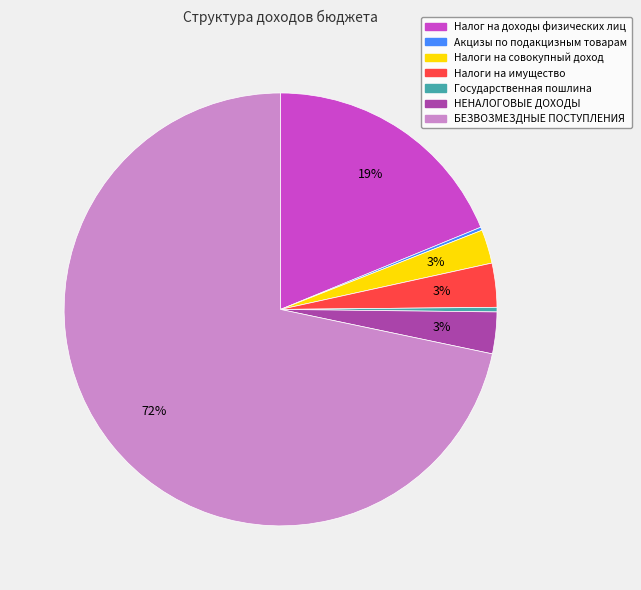

What is the largest slice in the pie chart?

БЕЗВОЗМЕЗДНЫЕ ПОСТУПЛЕНИЯ